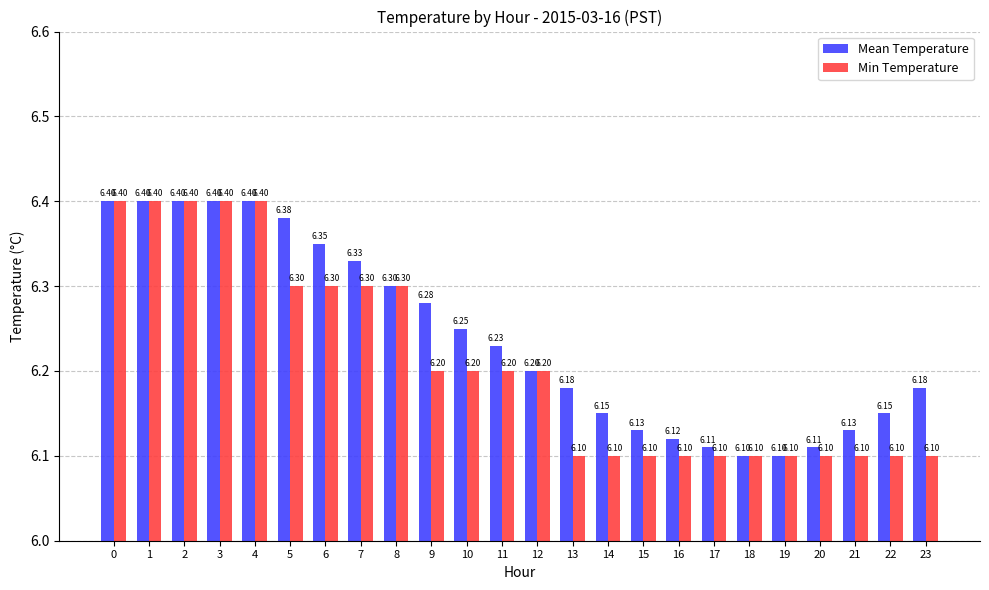

List the series in order of their overall mean, highest first.

Mean Temperature, Min Temperature